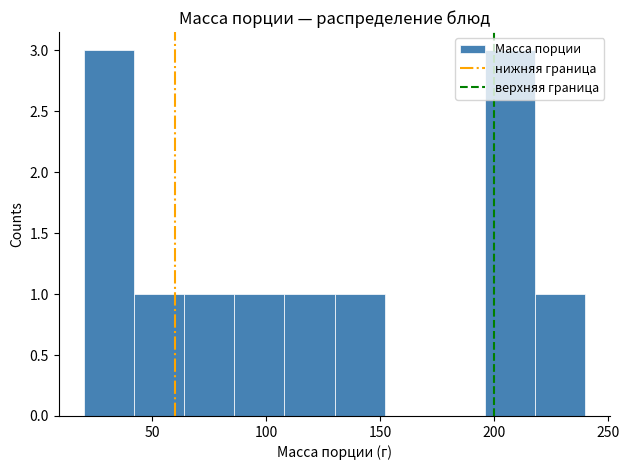

What is the height of the bar covering 108 to 130 on the x-axis? Neither the bar edges nor the heights are printed on the chart, so give them approximately, as read against the axes.

1